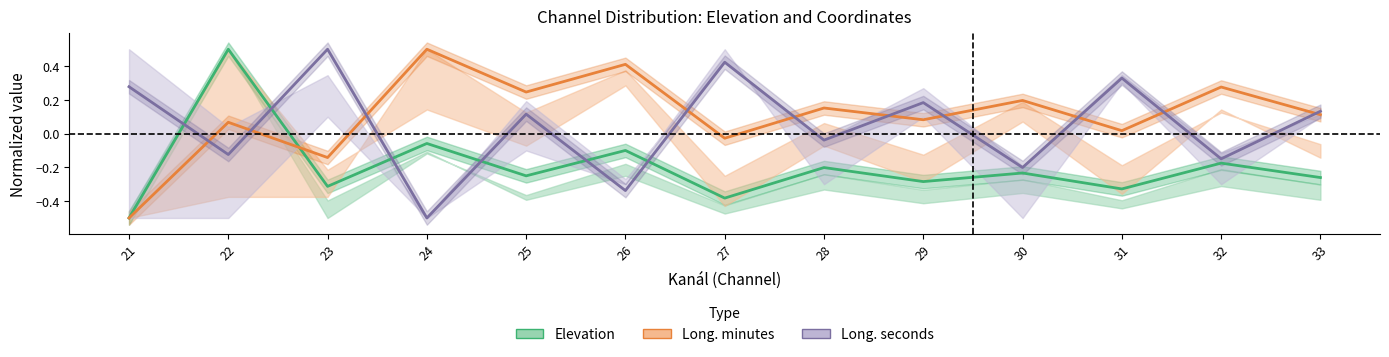

What is the greatest value displayed?

0.5